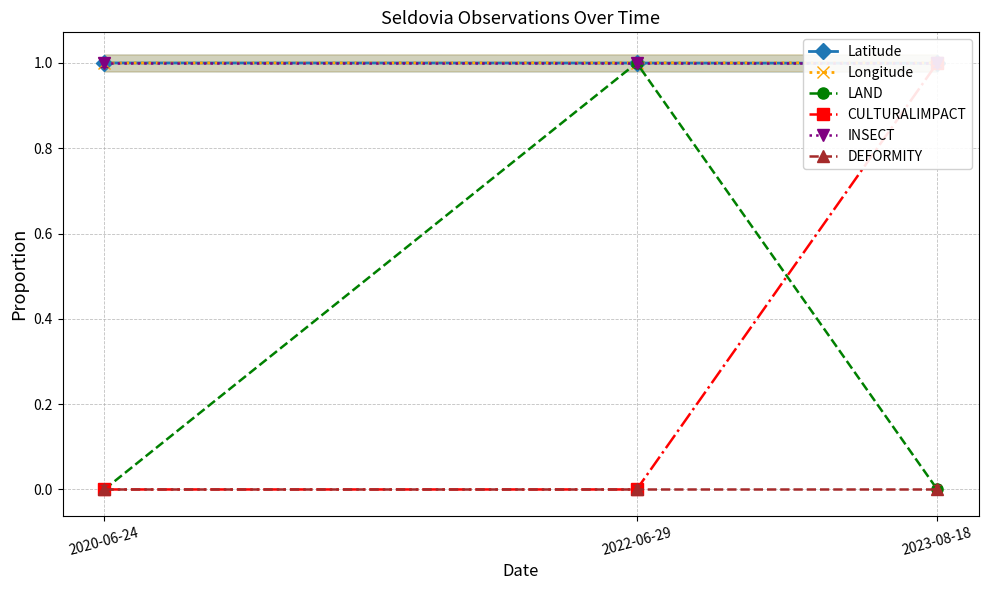

List the series in order of their peak value, lowest first.

DEFORMITY, Latitude, LAND, CULTURALIMPACT, INSECT, Longitude